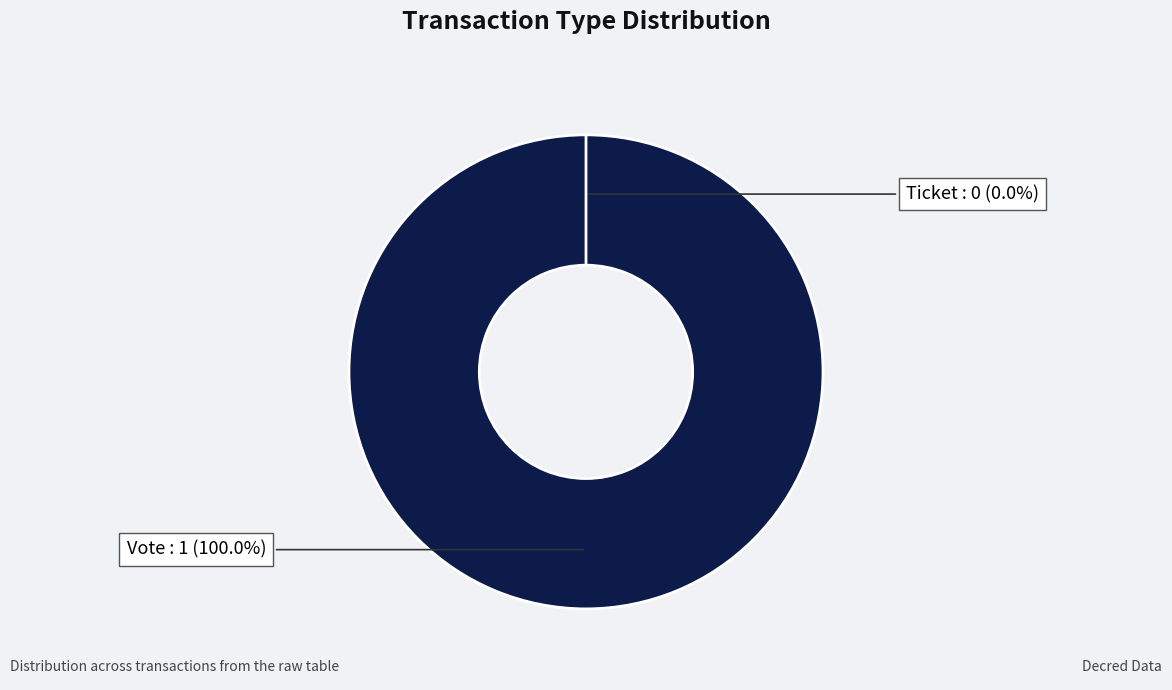

To the nearest percent, what is the average slice percentage?

50%